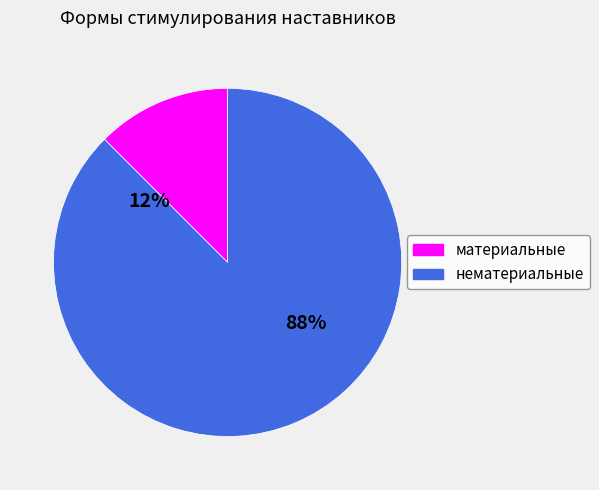

True or false: нематериальные accounts for 88% of the total.

True